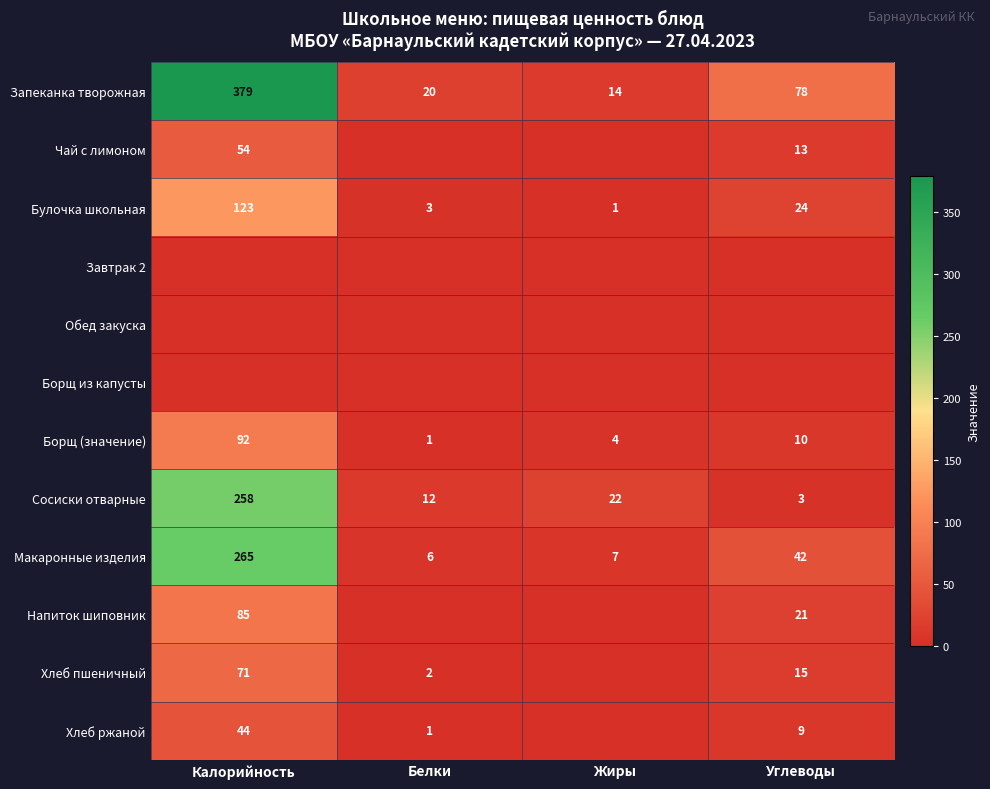

List the labels in order of Булочка школьная value, smallest first.

Жиры, Белки, Углеводы, Калорийность